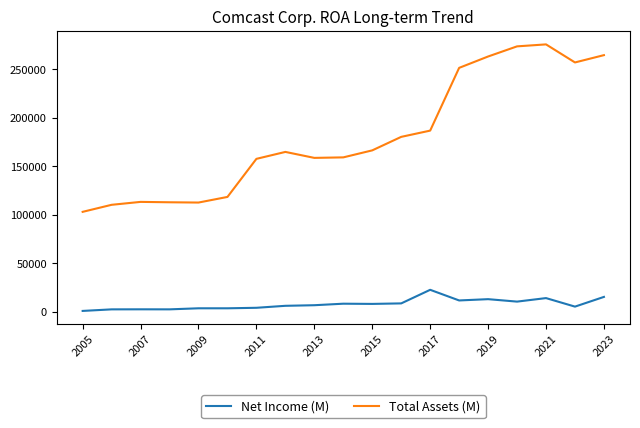

List the series in order of their peak value, highest first.

Total Assets (M), Net Income (M)